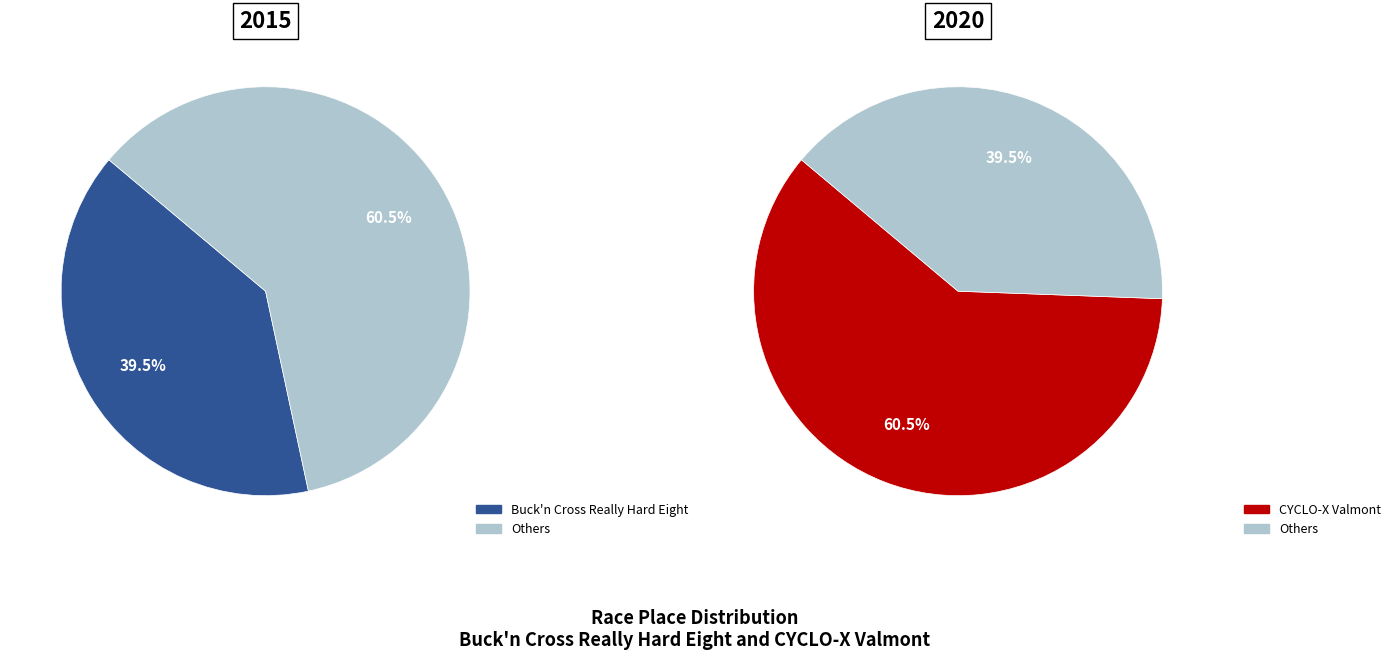

What is the largest slice in the pie chart?

CYCLO-X Valmont